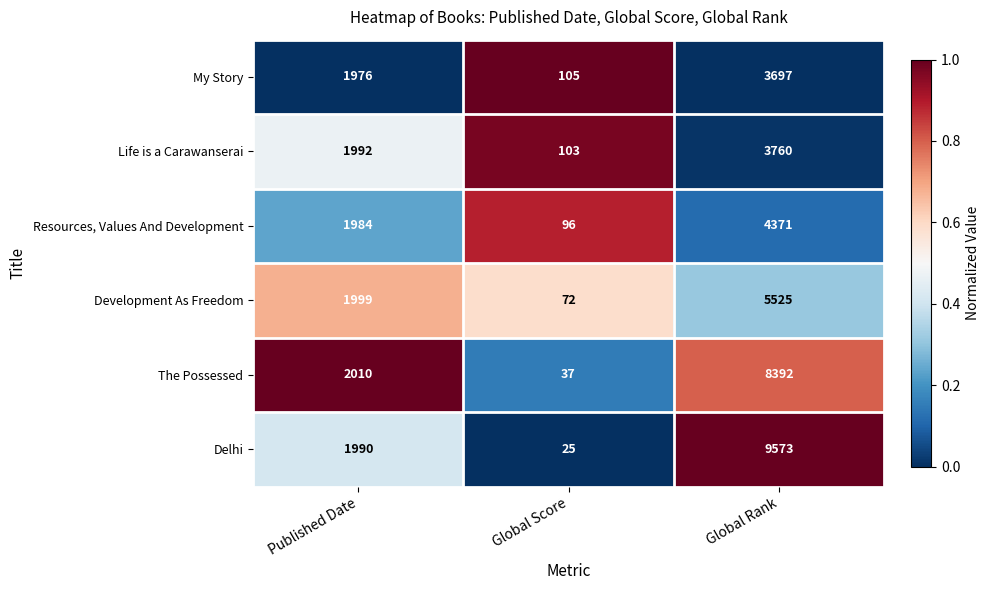

Rank the series by their maximum value, from highest to lowest.

Delhi, The Possessed, Development As Freedom, Resources, Values And Development, Life is a Carawanserai, My Story